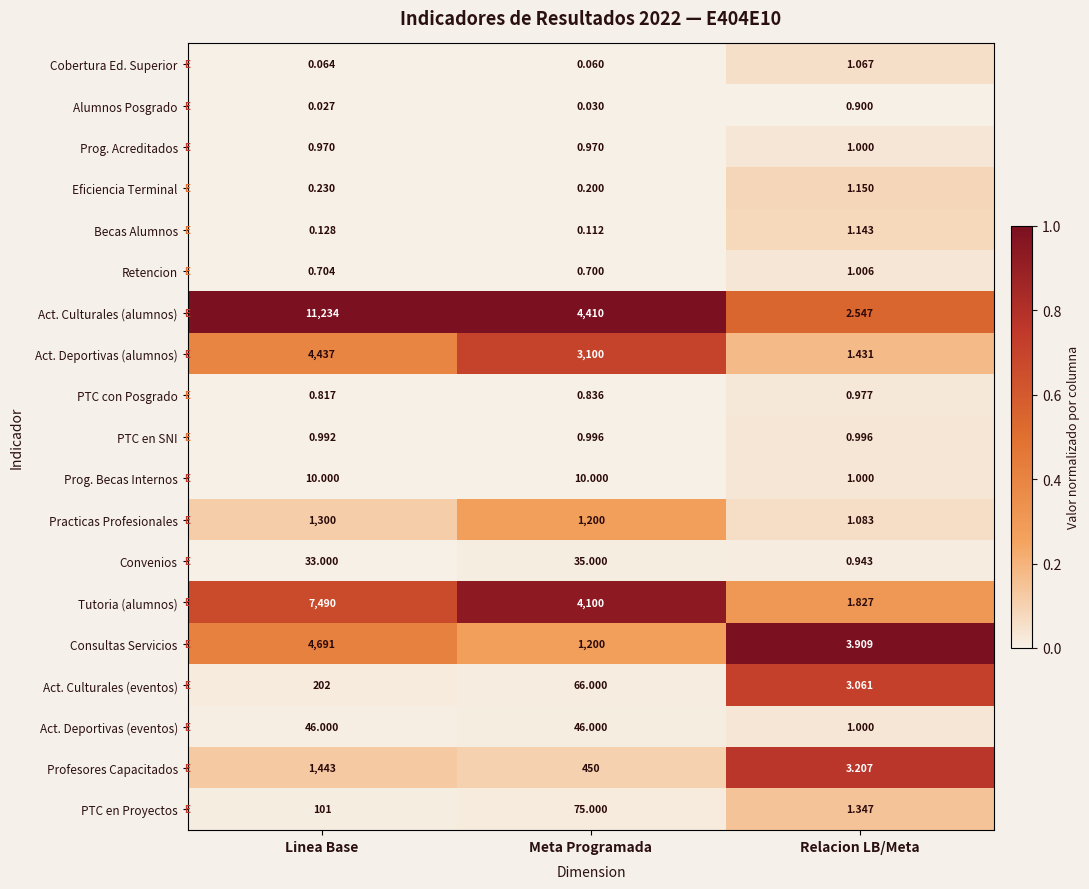

At which category does the chart reach its minimum across all series?

Linea Base